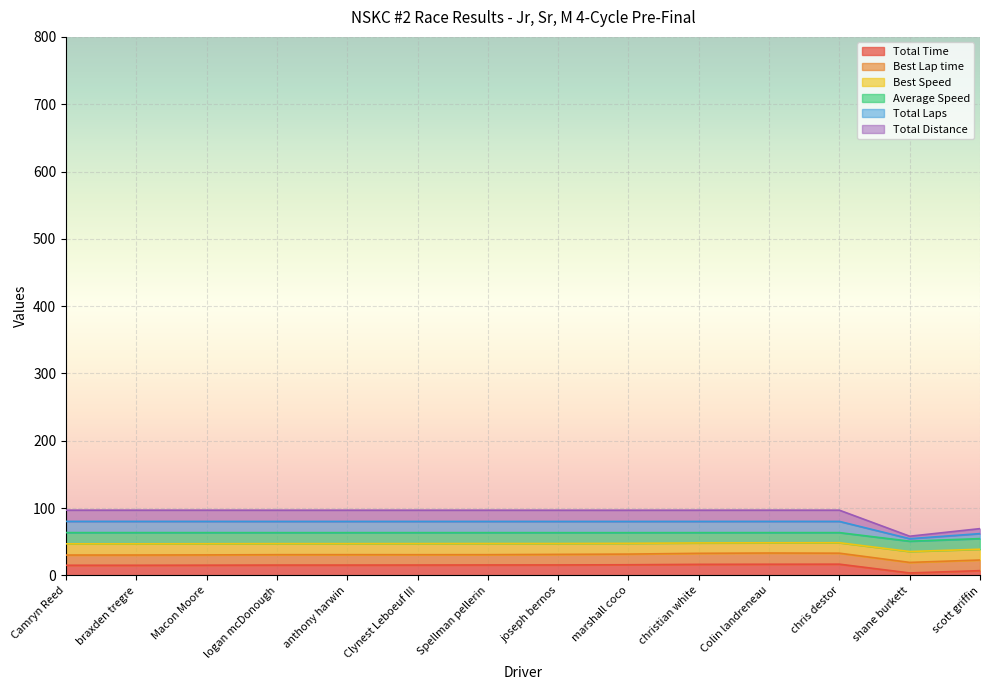

What is the label of the 9th point from the left?

marshall coco